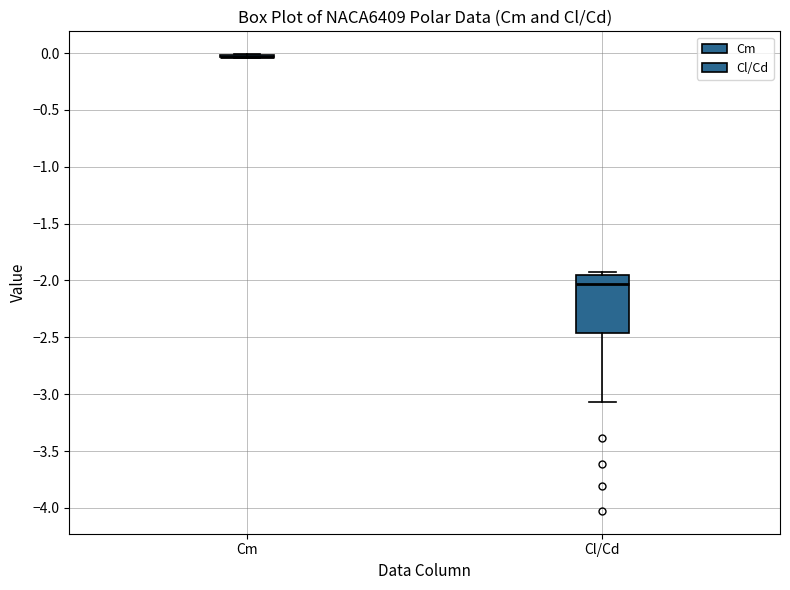

Where is the lower edge of the box for Cl/Cd on the y-axis? The values are not printed on the chart, so give them approximately, as read against the axis.

-2.45